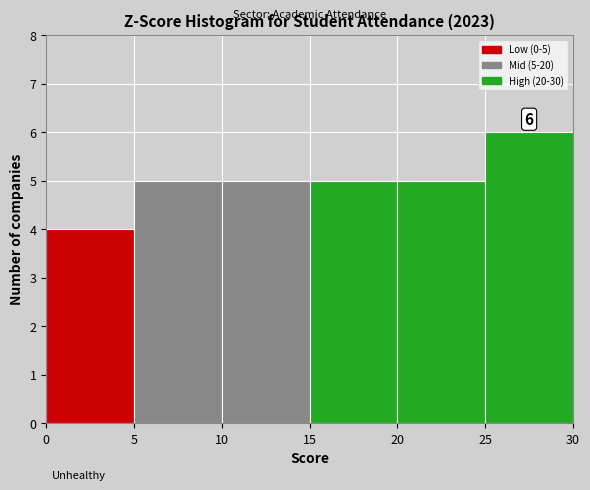

Over which range of the x-axis is the bar tallest?

25 to 30